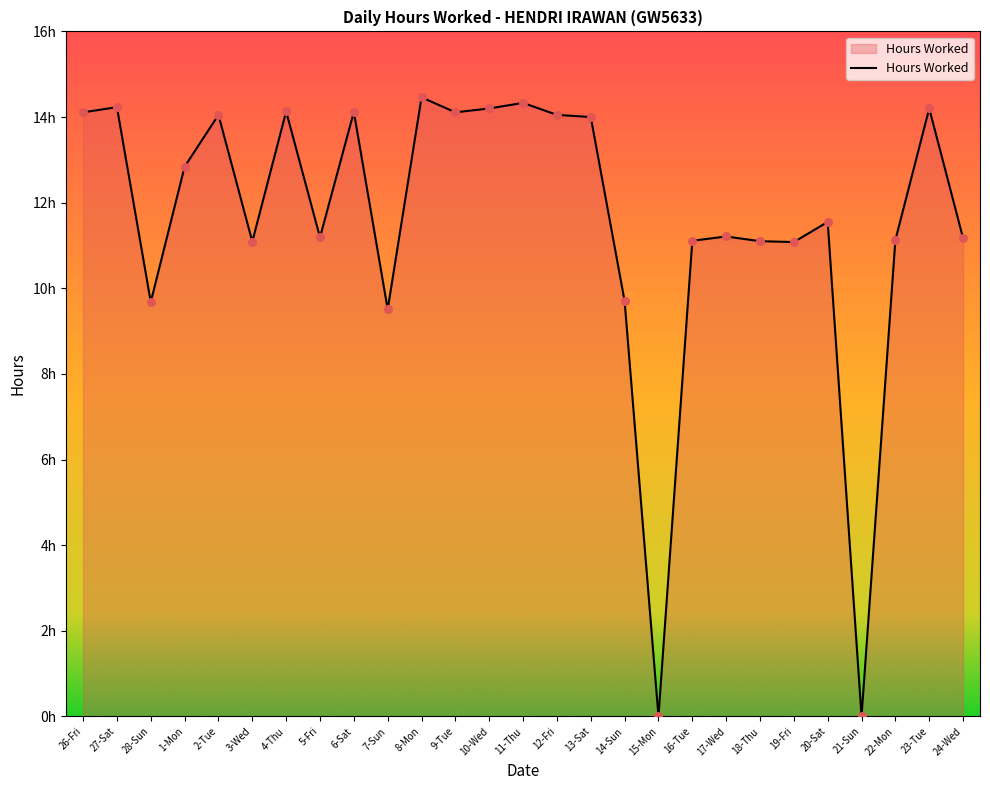

Is this an area chart (filled region under the line)?

Yes